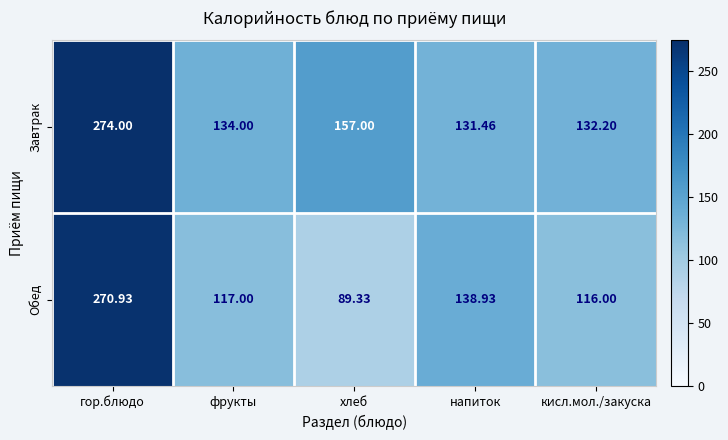

What is the smallest value displayed?

89.3